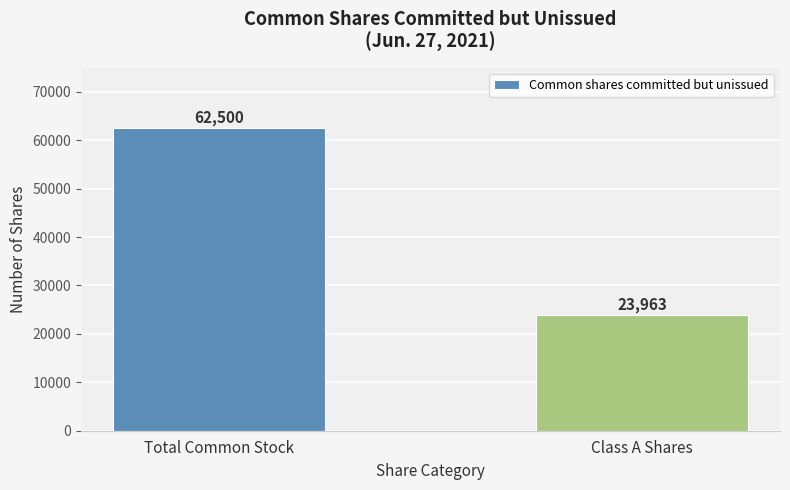

Reading left to right, extract all data points from this chart.

Total Common Stock=62500	Class A Shares=23963